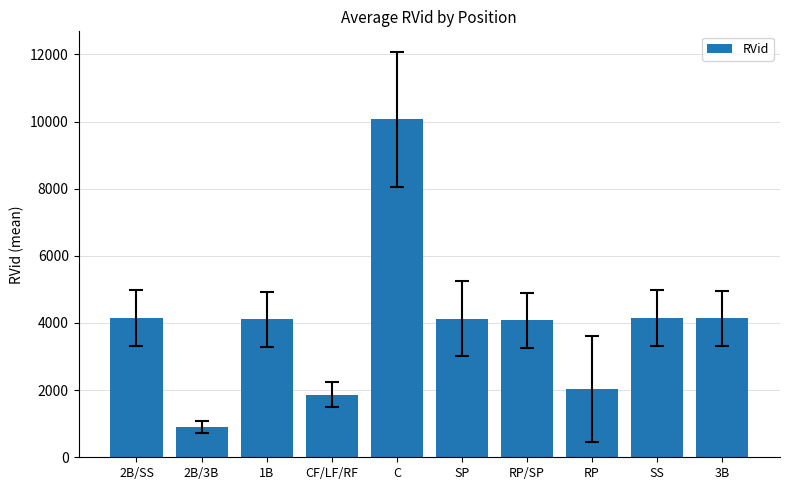

What is the average value?

3959.9